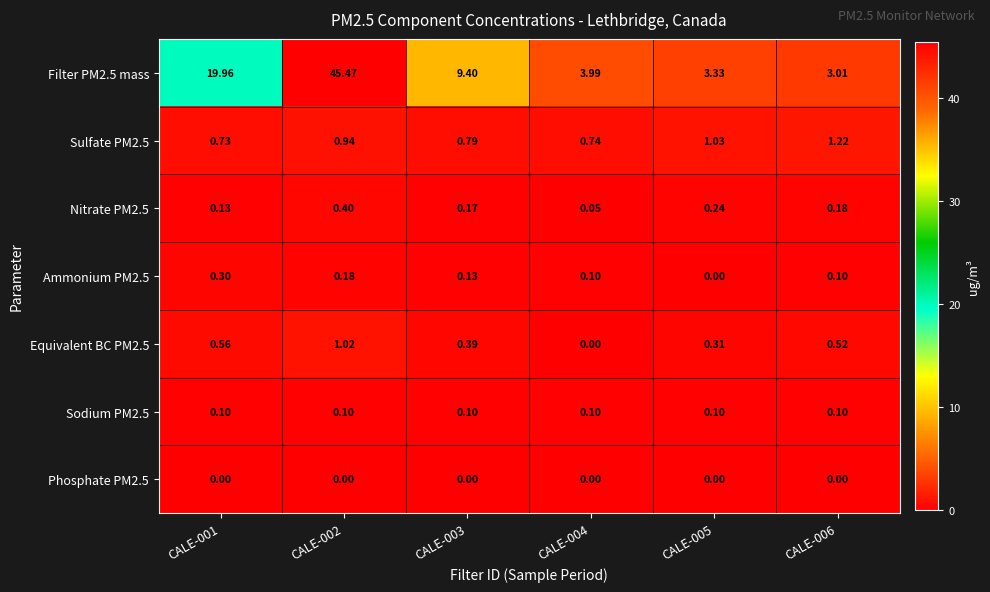

Which series has the largest range (max minus min)?

Filter PM2.5 mass